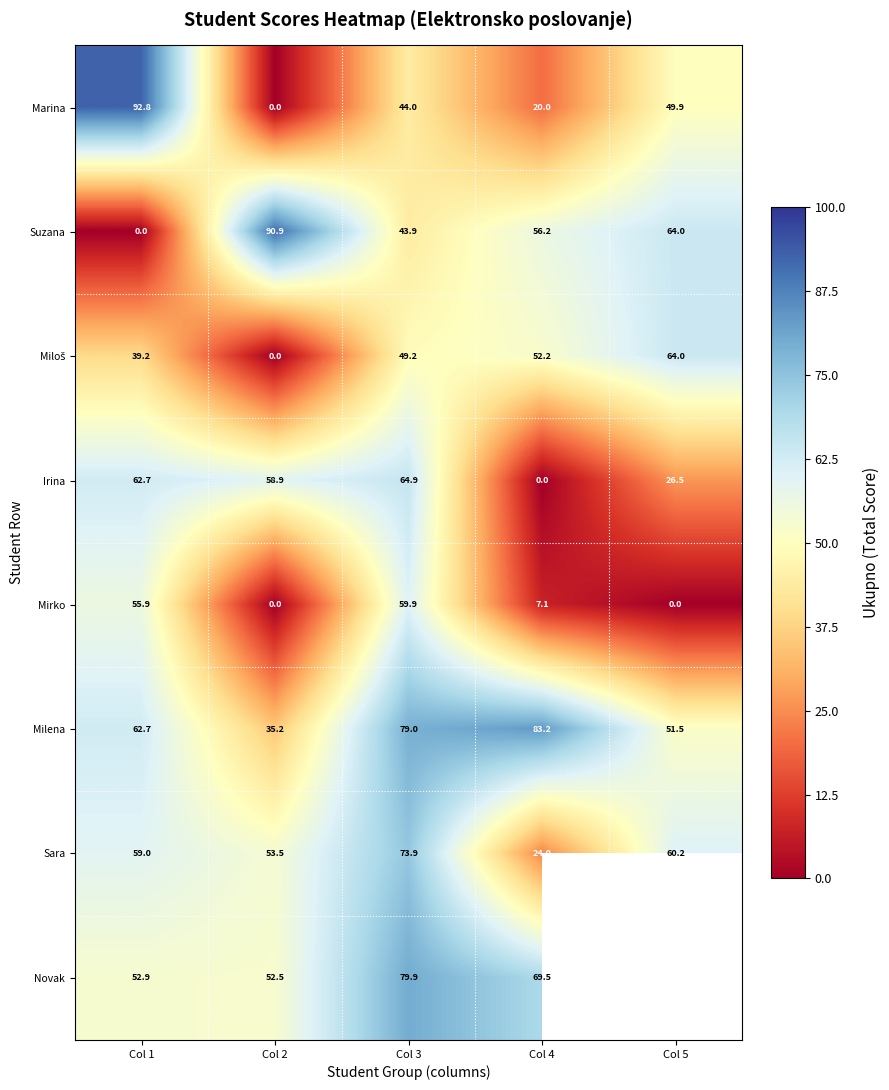

What is the difference between the maximum and minimum values in the Sara series?

49.9